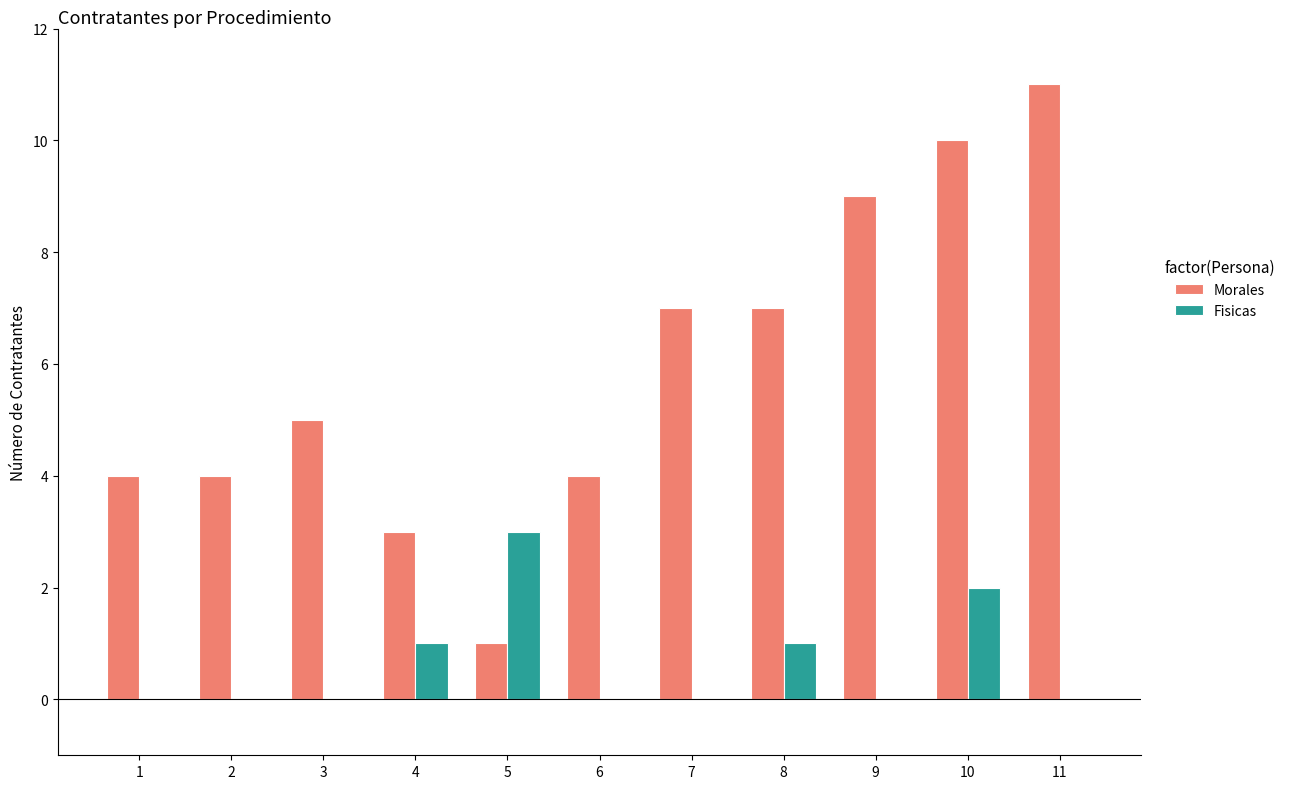

Reading right to left, transcribe all the data shown in this chart.

Morales: 11	10	9	7	7	4	1	3	5	4	4
Fisicas: 0	2	0	1	0	0	3	1	0	0	0